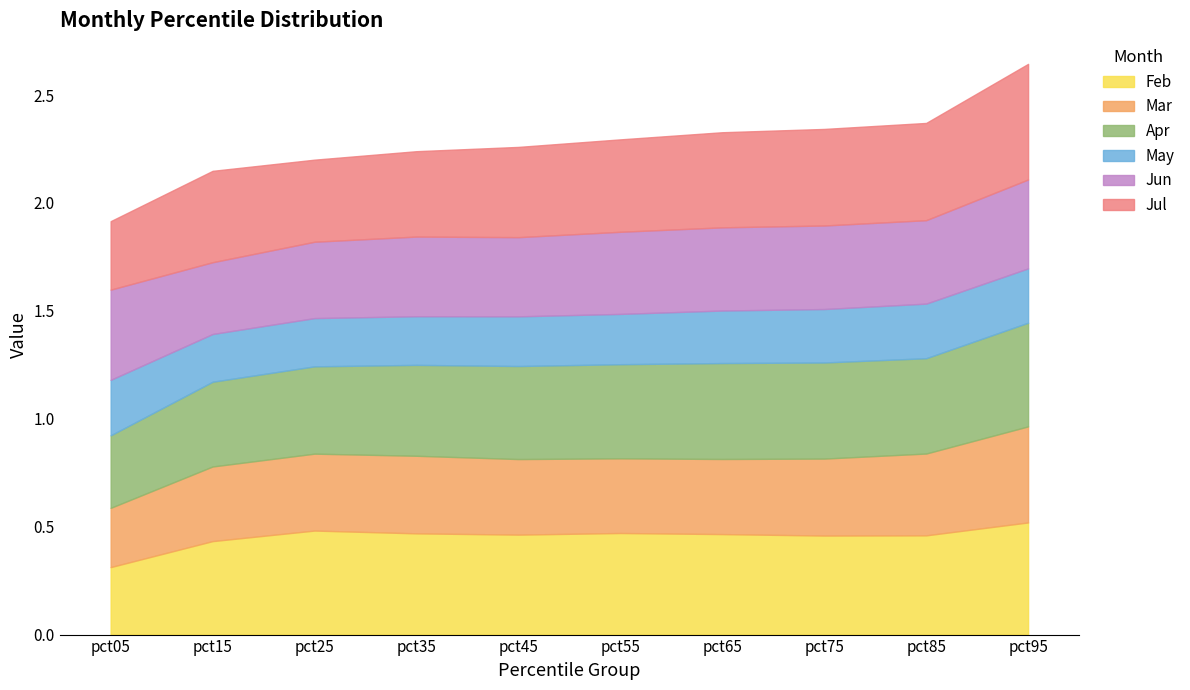

Which series has the largest range (max minus min)?

Jul